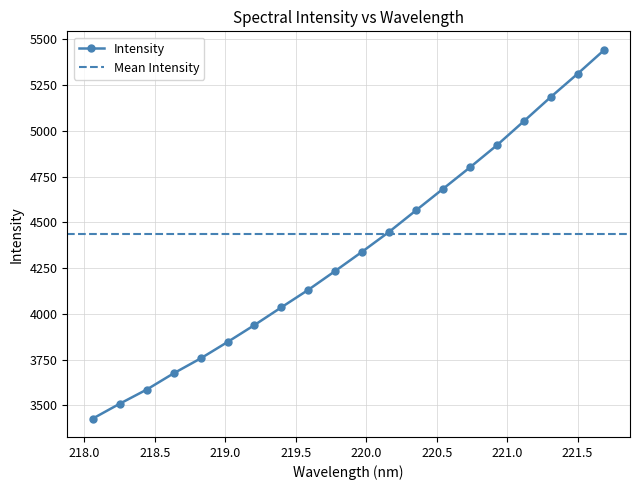

True or false: the data has more than 1 interior local peaks.

False